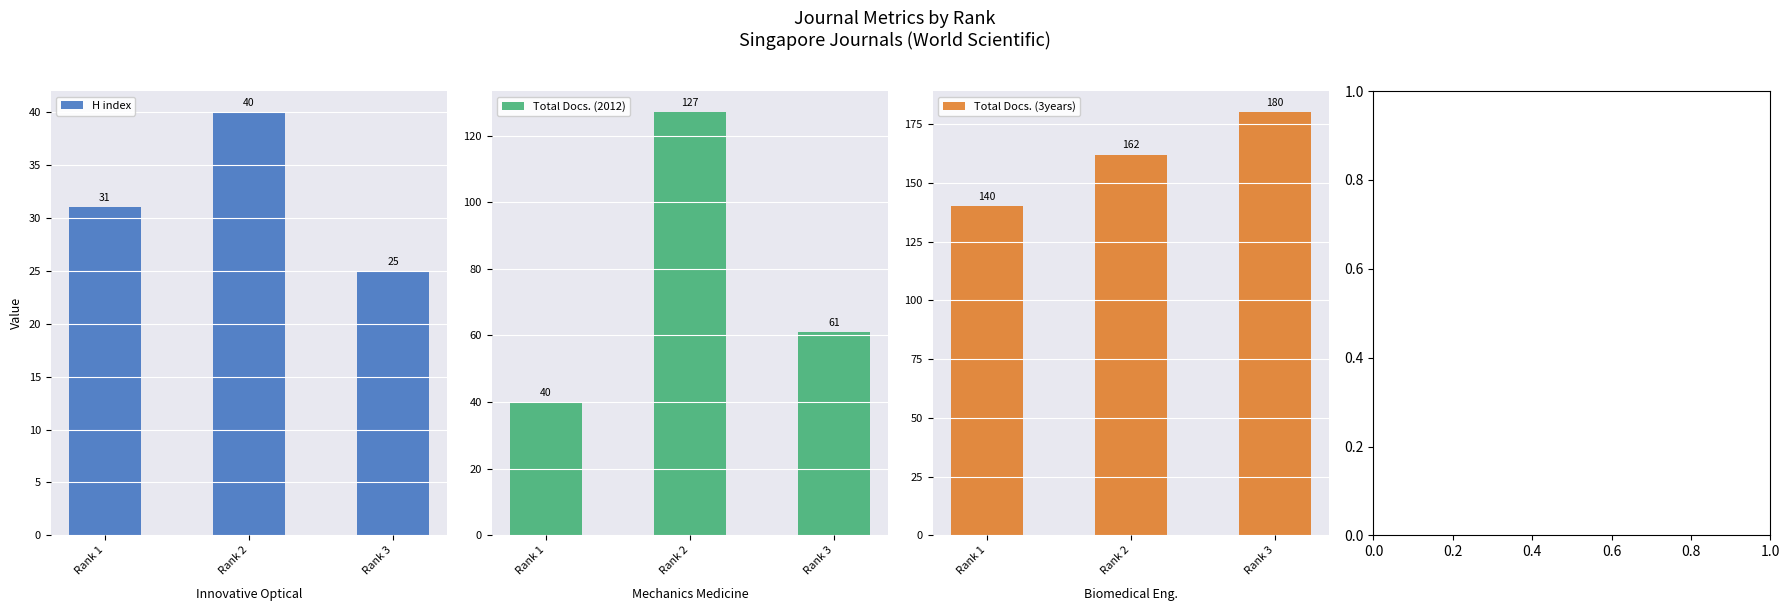

The H index series shows 25 at Rank 3. True or false?

True